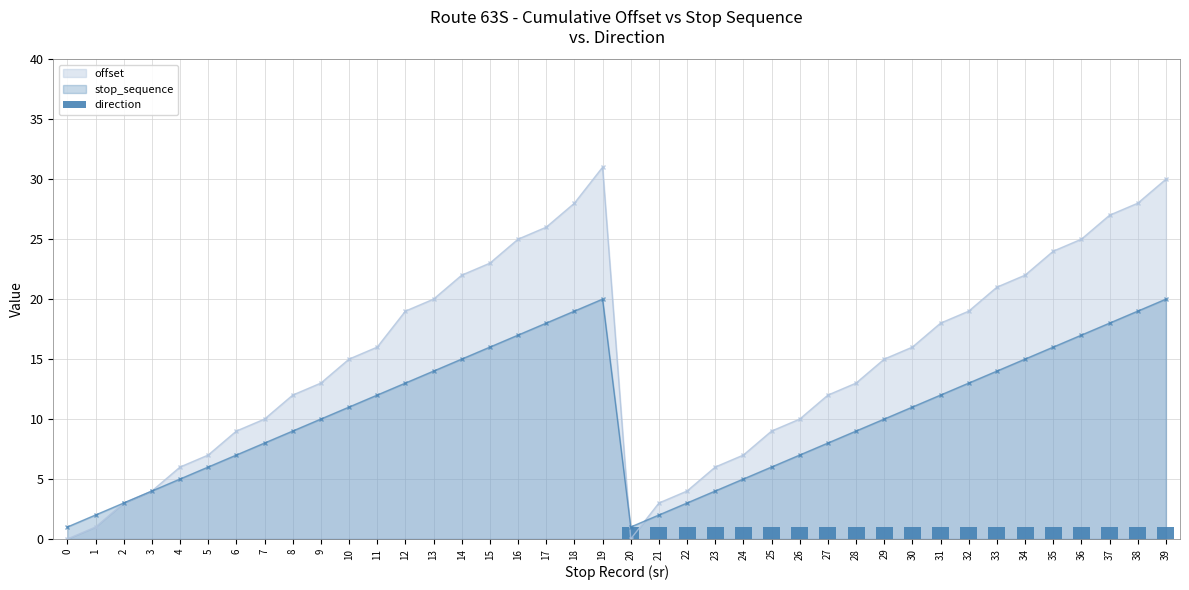

How many interior local peaks does the stop_sequence series have?

1